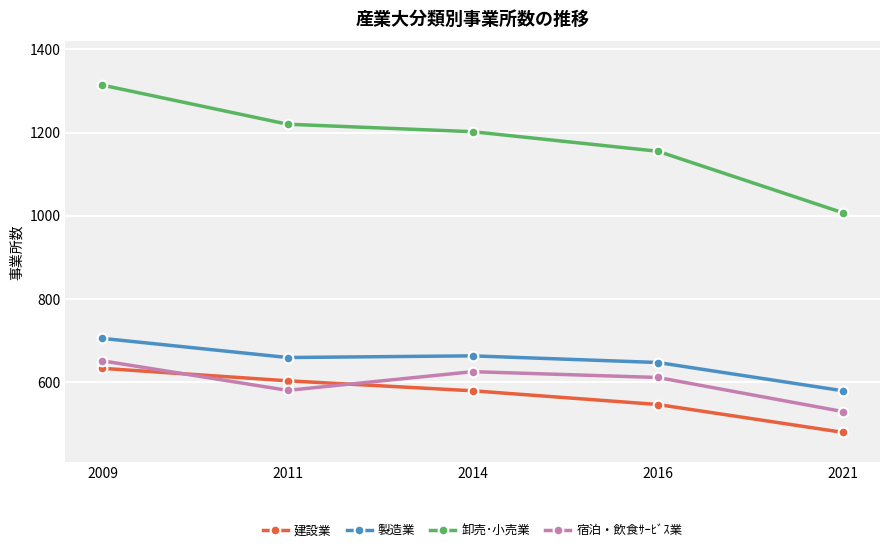

What is the maximum value shown in the chart?

1314